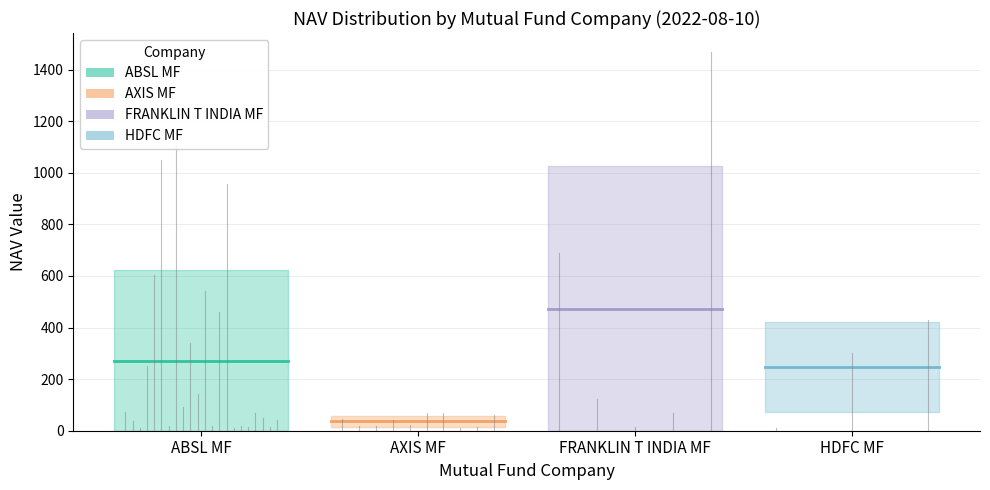

How many lines are shown in the chart?

4